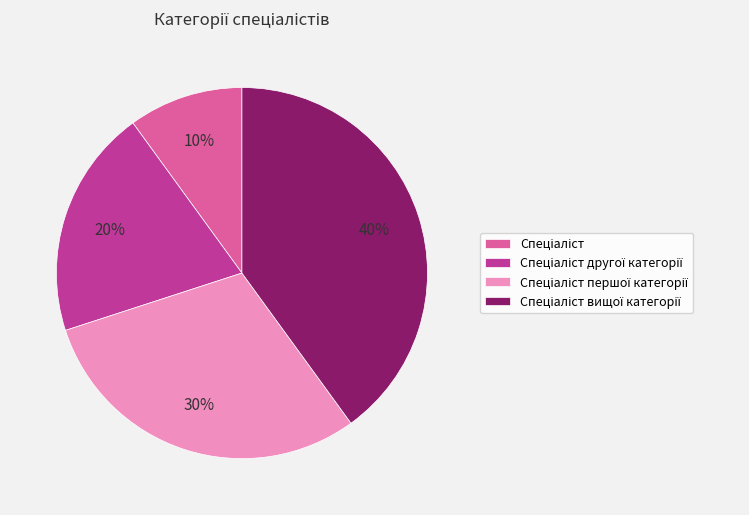

Is there any slice that represents more than half of the pie?

No